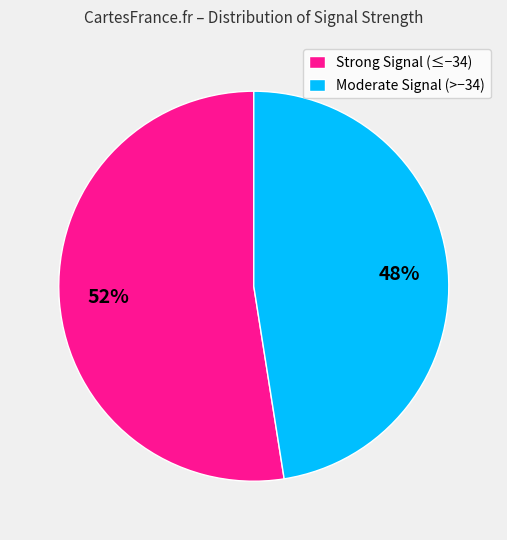

Is it true that Strong Signal (≤−34) is 52% of the pie?

True